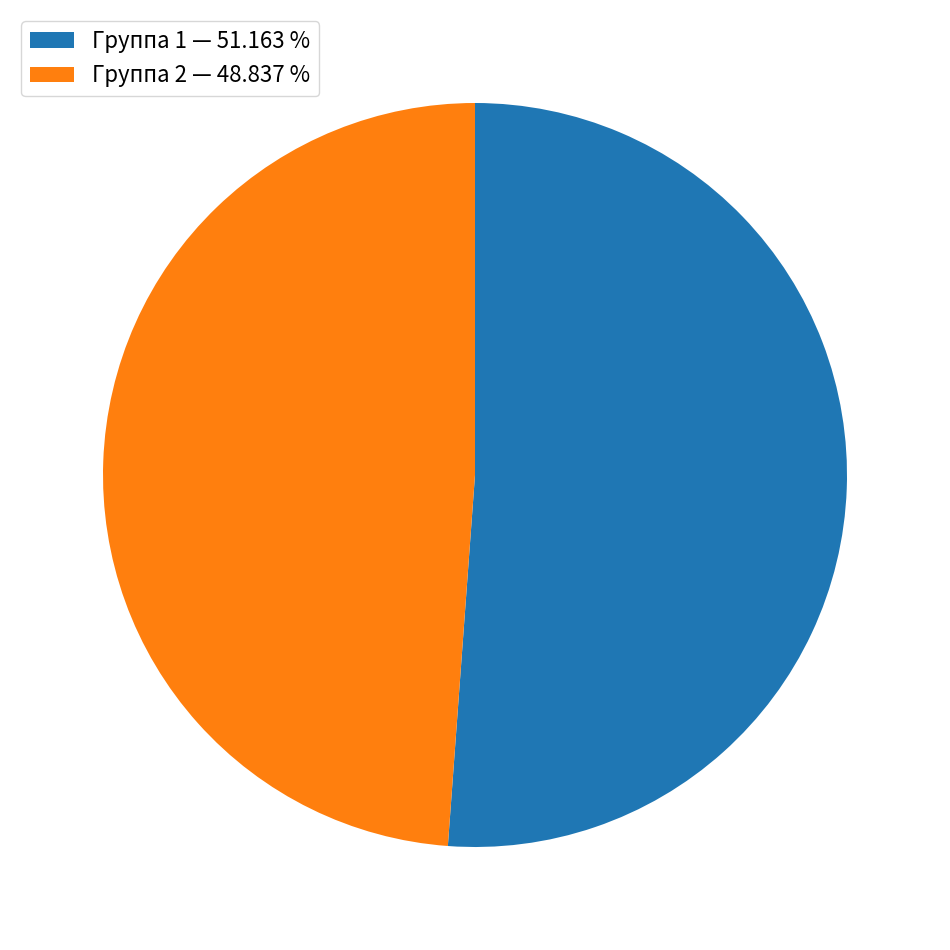

Approximately how many times larger is the value at Группа 2 — 48.837 % compared to Группа 1 — 51.163 %?

1.0